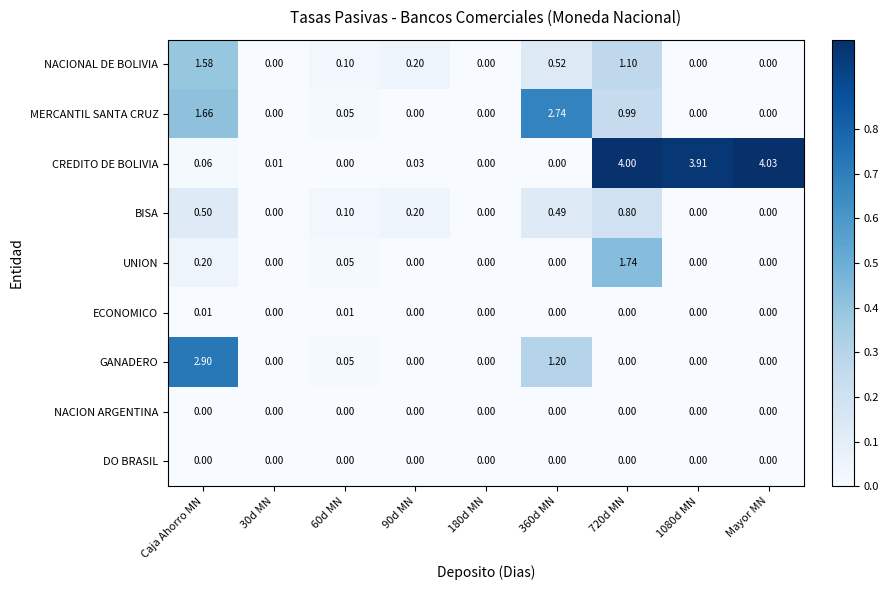

At which category is the sum across all series the highest?

720d MN